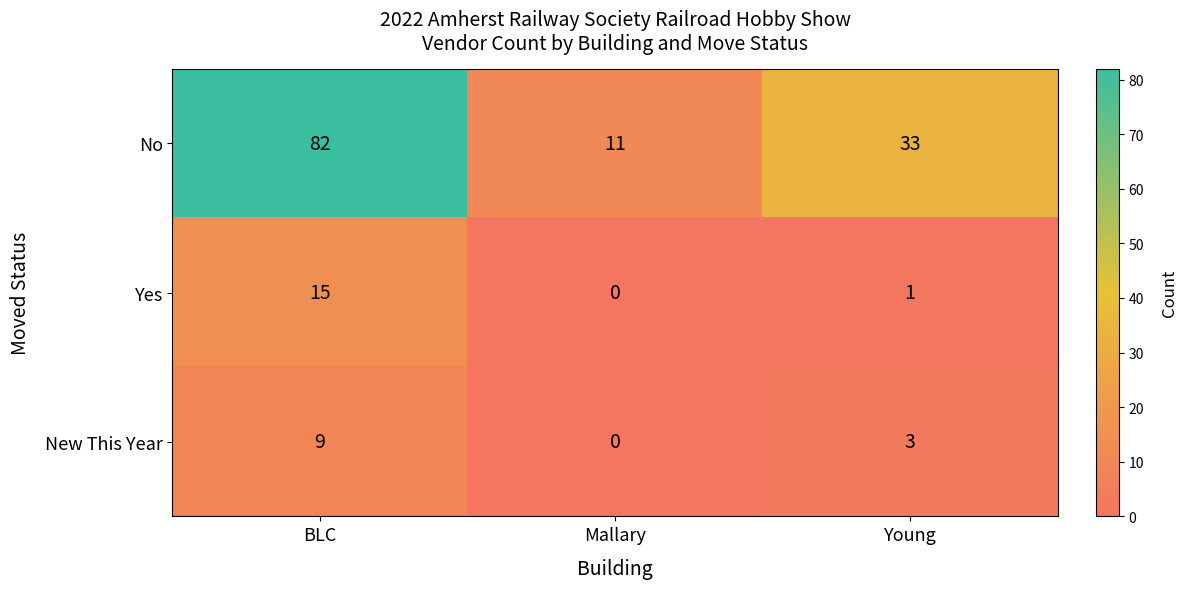

True or false: No has a value of 82 at BLC.

True